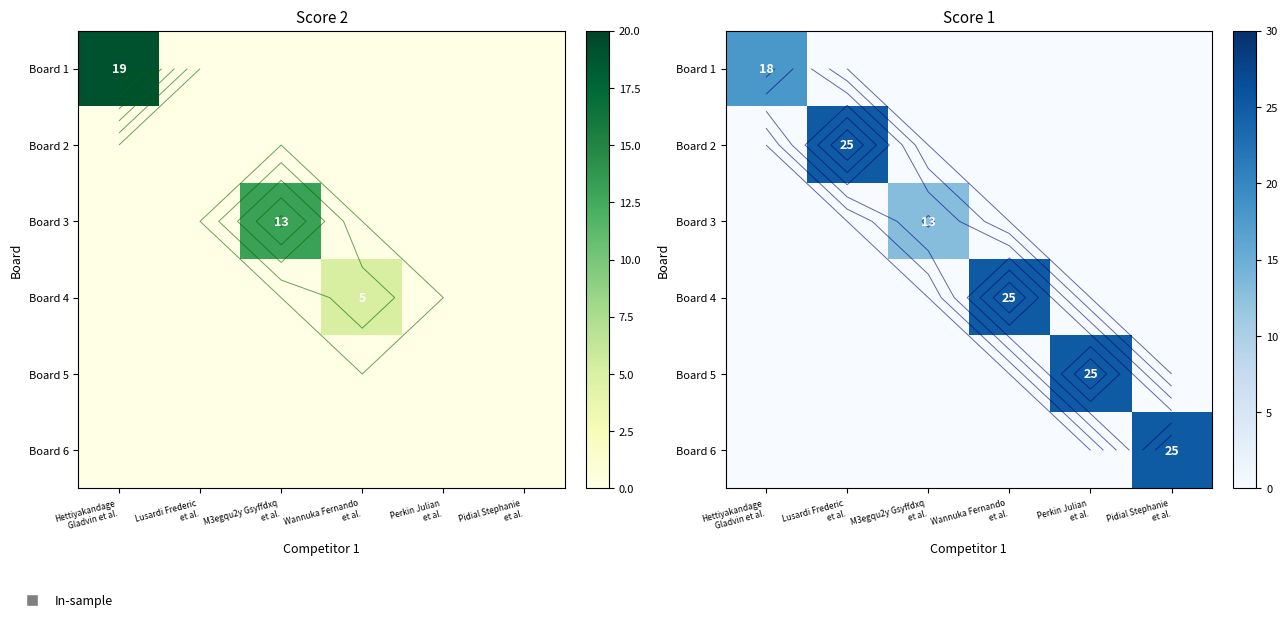

What is the difference between the maximum and second lowest values in the Board 3 series?

13